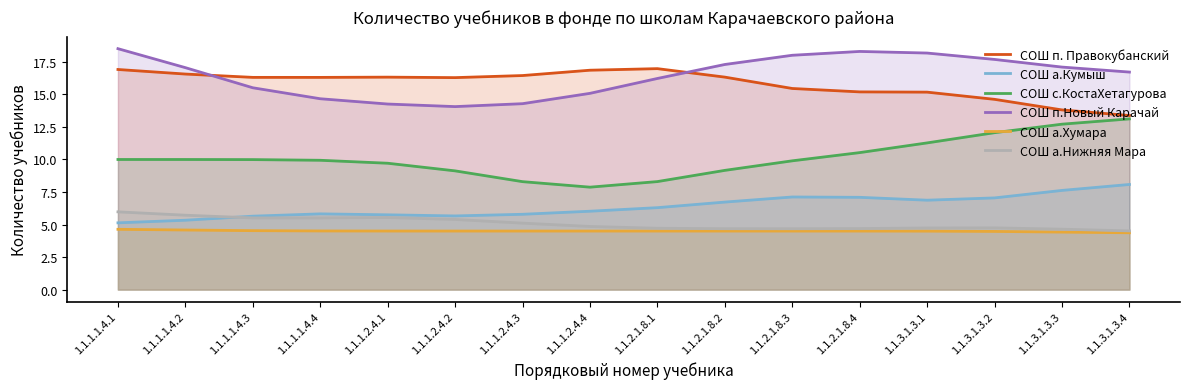

True or false: СОШ п.Новый Карачай and СОШ с.КостаХетагурова cross at least once.

False